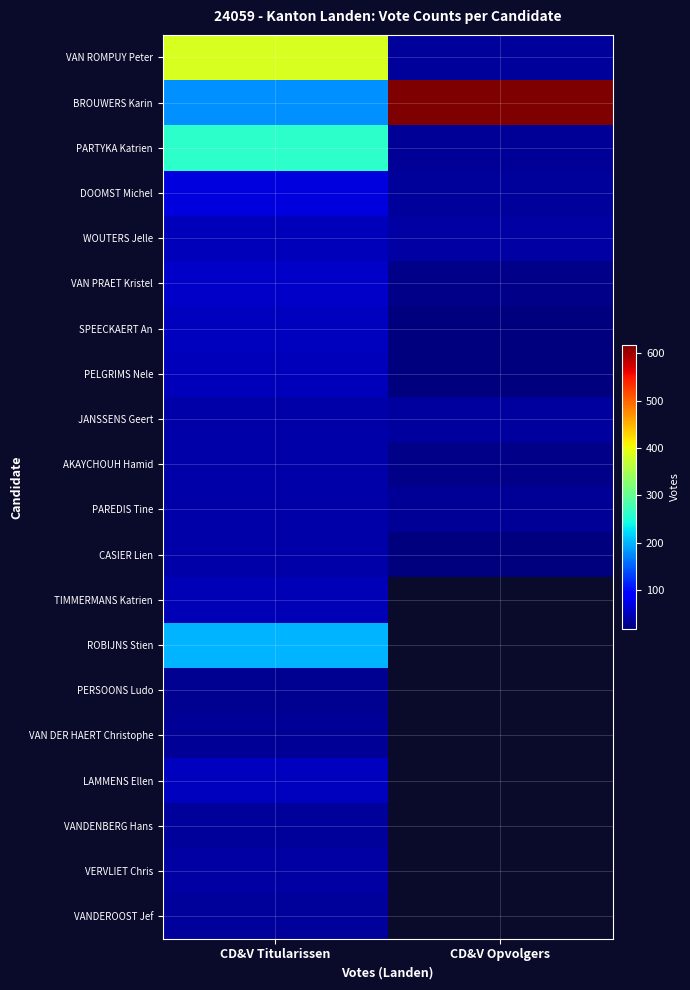

Is the value of BROUWERS Karin at CD&V Titularissen greater than the value of VERVLIET Chris at CD&V Titularissen?

Yes